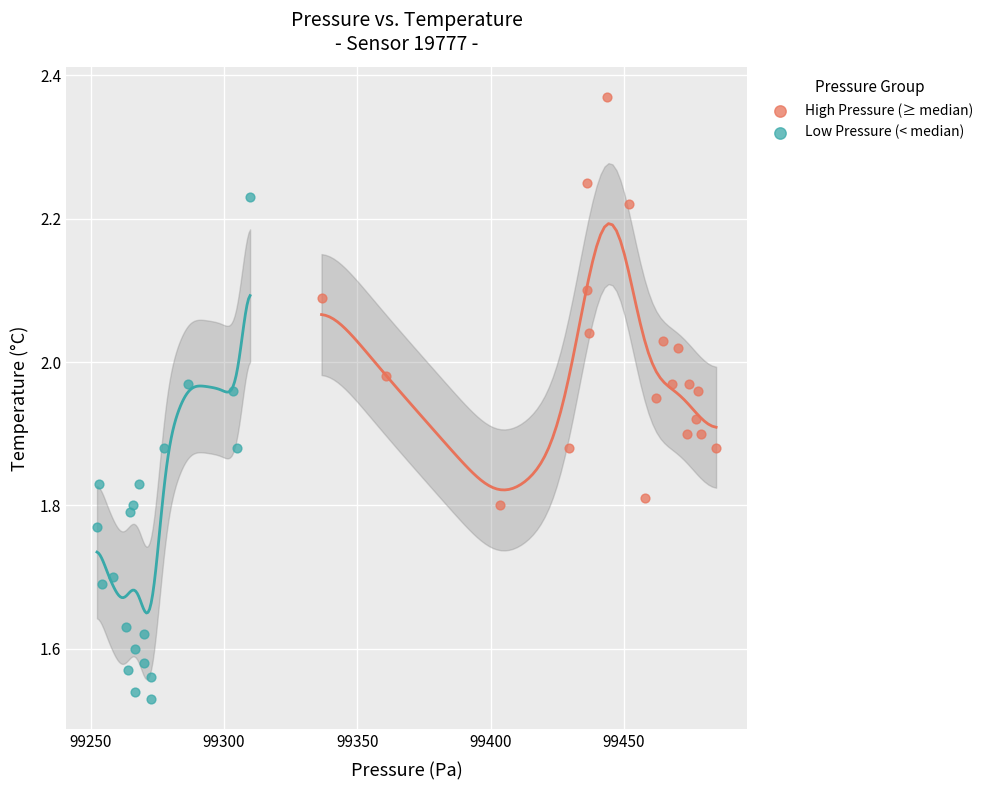

Which series has the widest spread of Y values?

Low Pressure (< median)